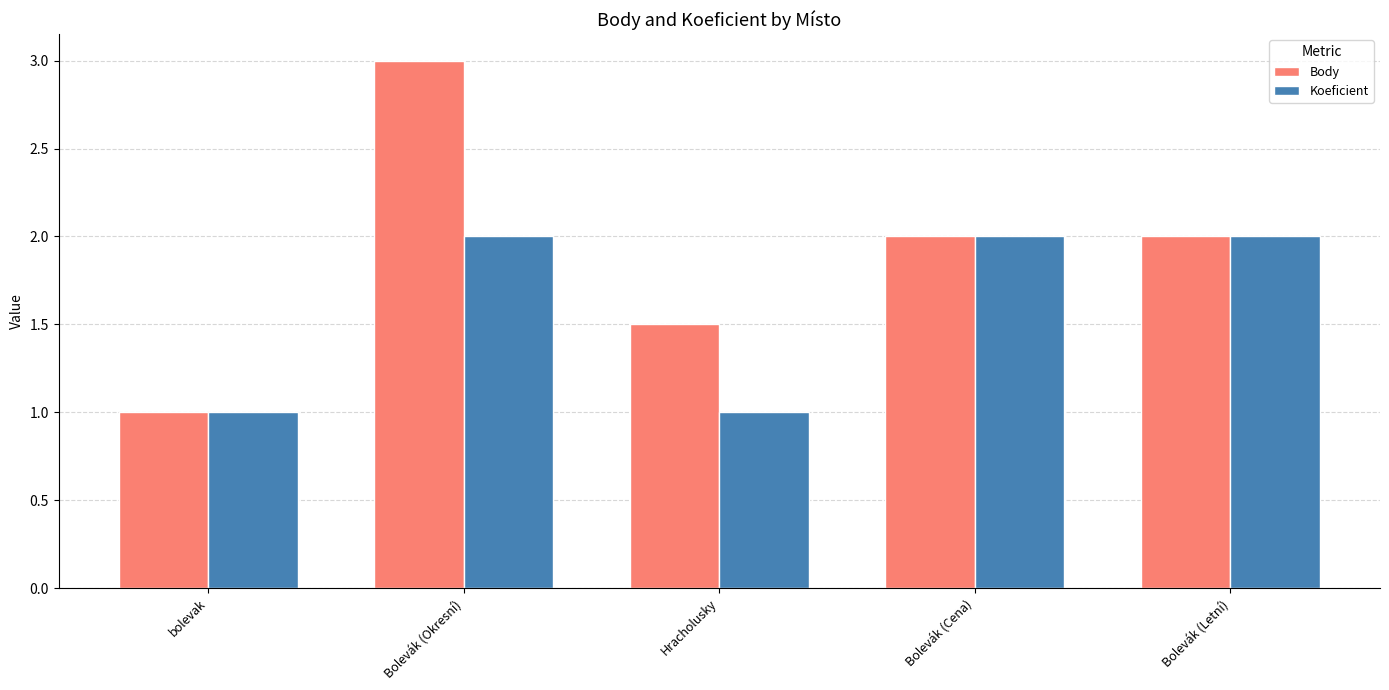

What is the sum of all Body values?

9.5